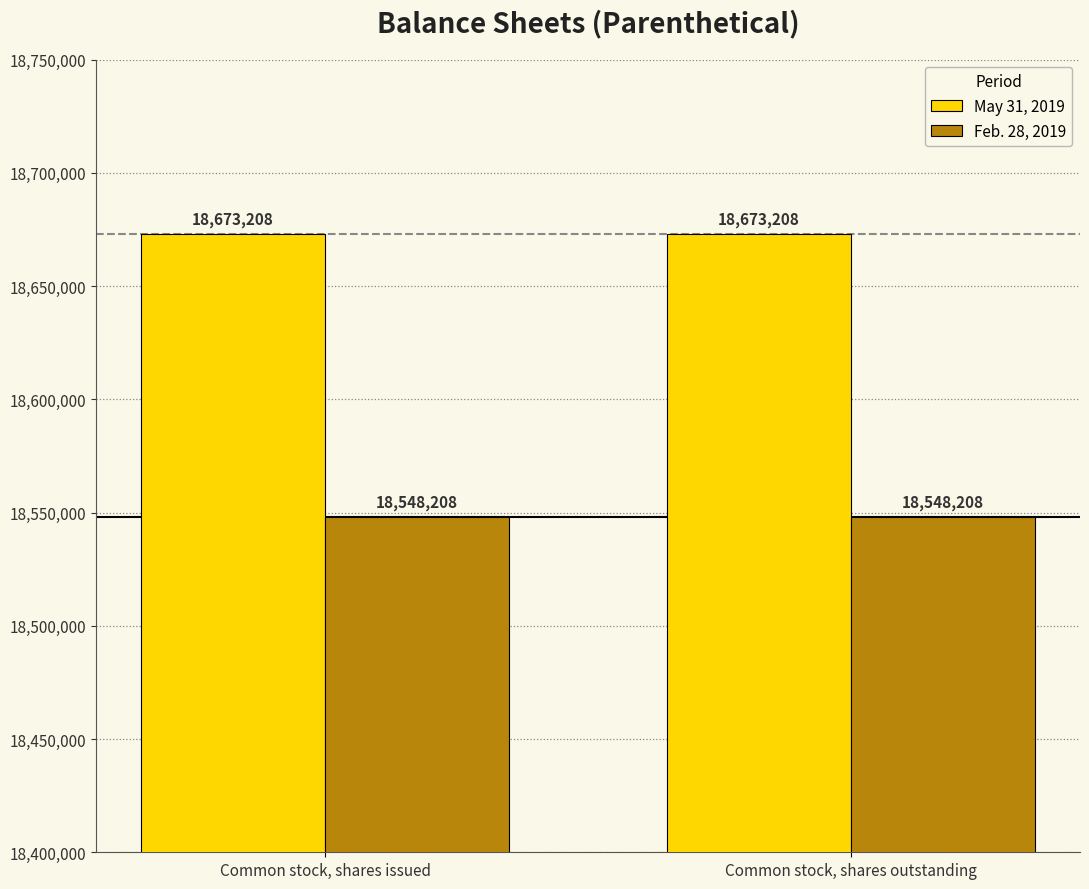

Is it true that May 31, 2019 equals 18673208 at Common stock, shares issued?

True